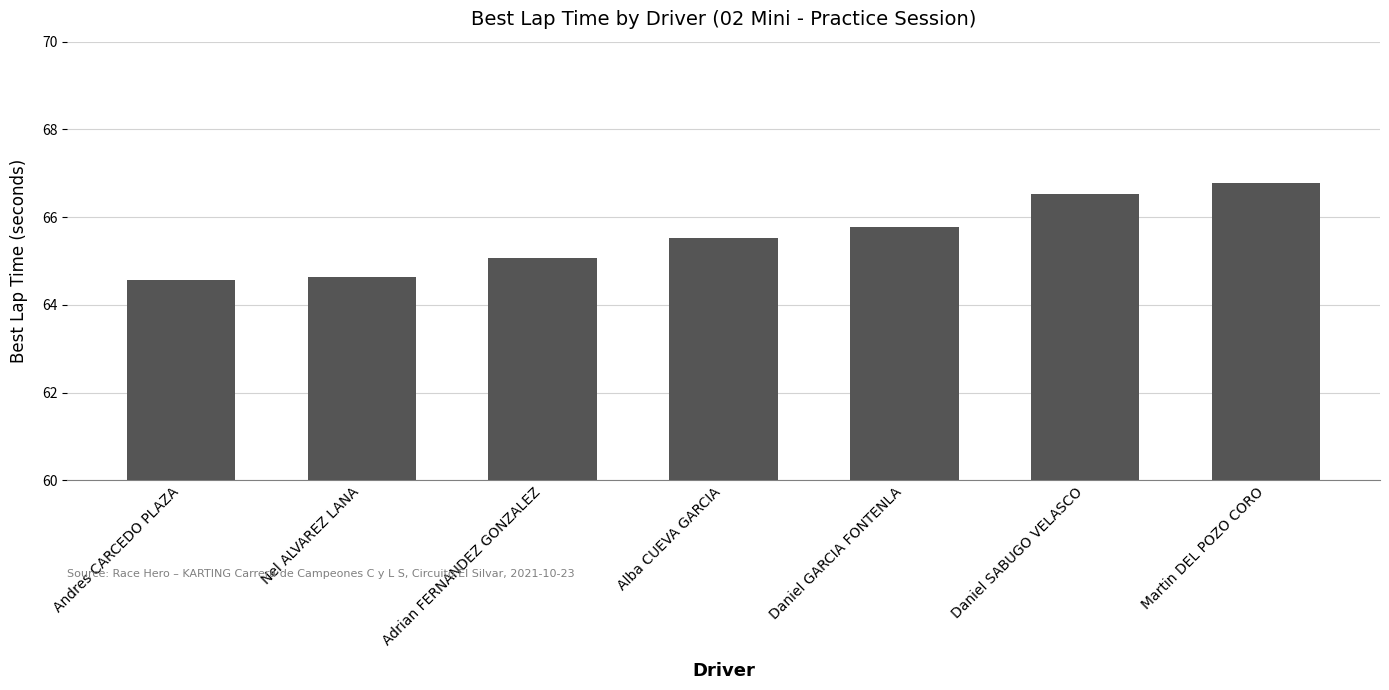

What is the change in value from Adrian FERNANDEZ GONZALEZ to Daniel SABUGO VELASCO?

+1.5